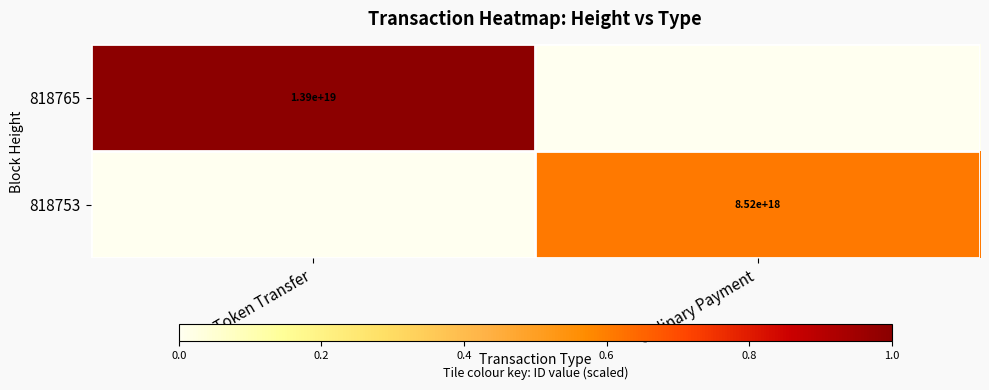

The value of 818753 at Ordinary Payment is 3044920248958507520. True or false?

False